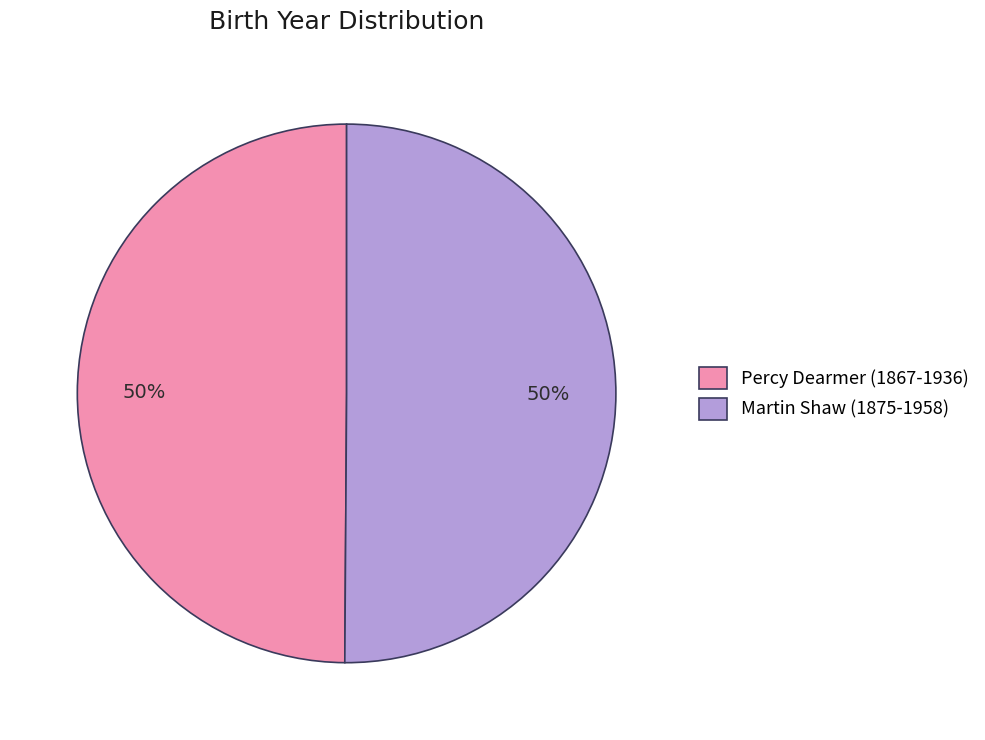

True or false: Martin Shaw (1875-1958) accounts for 43% of the total.

False